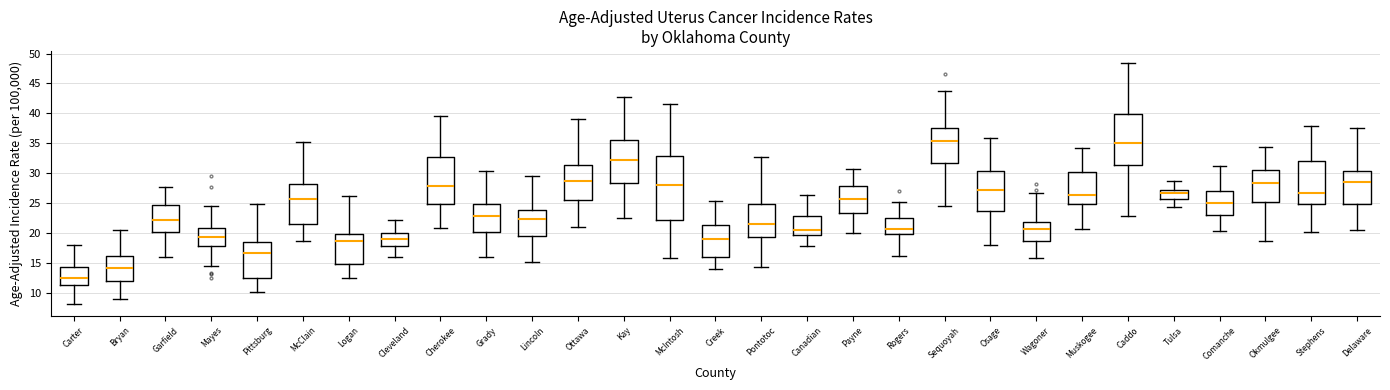

Which box is the tallest, from its lower edge to its upper edge?

McIntosh